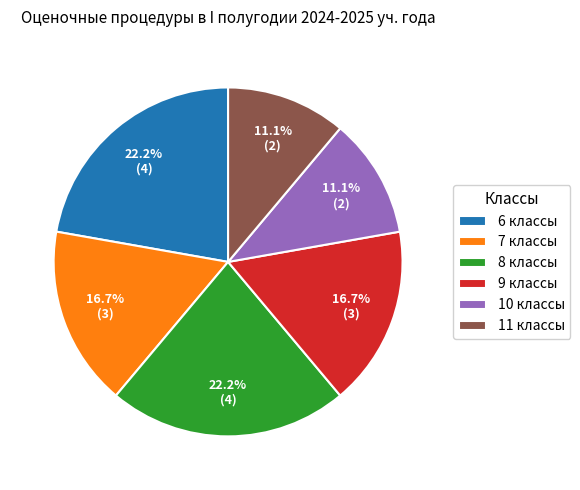

How many segments does this pie chart have?

6